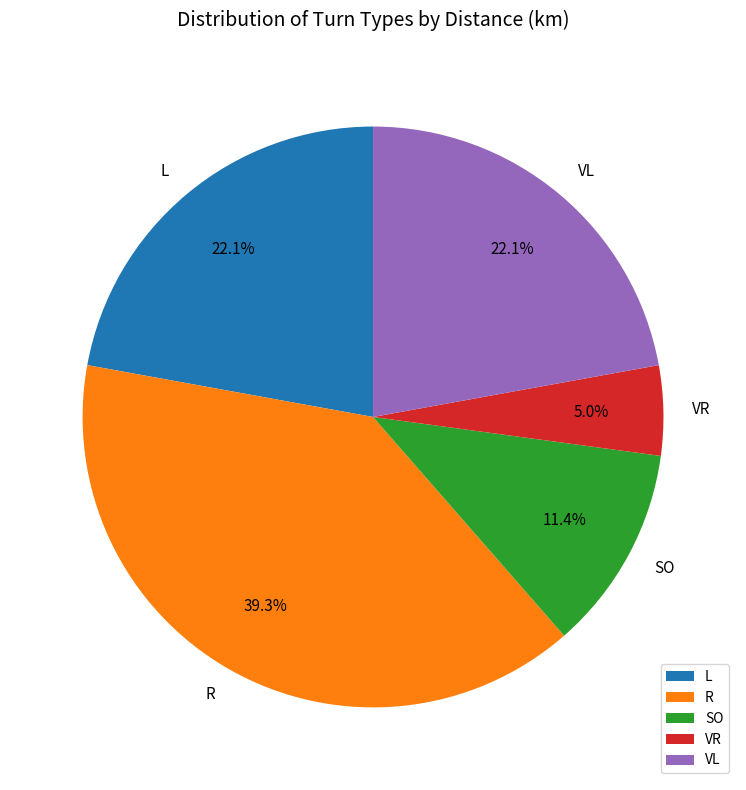

Approximately how many times larger is the value at R compared to L?

1.8